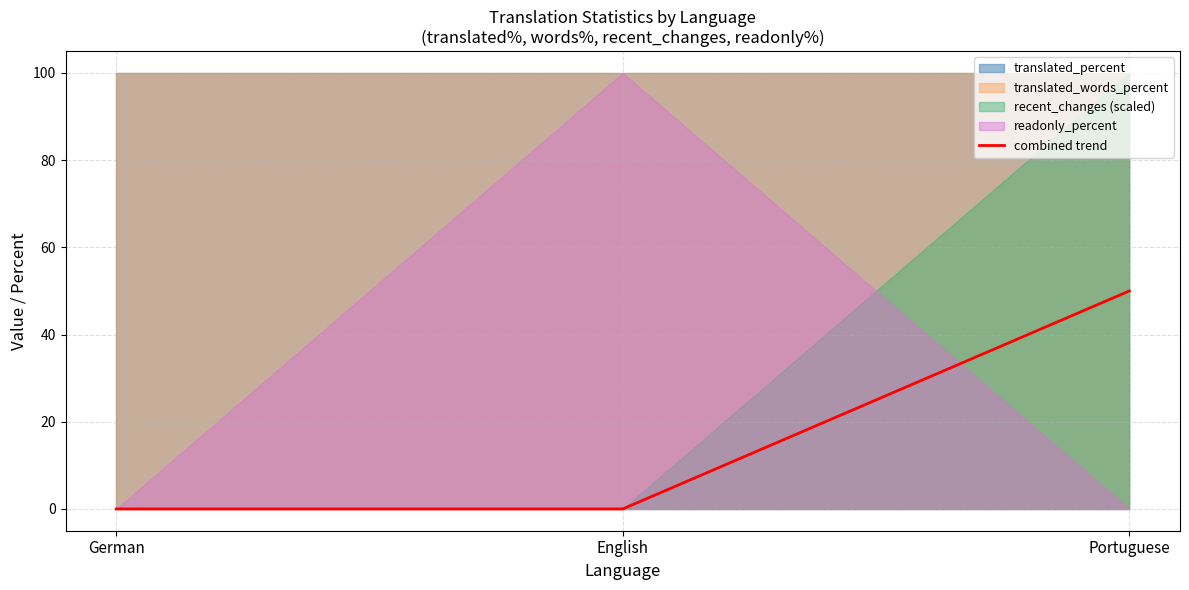

What value does the combined trend series have at Portuguese?

50